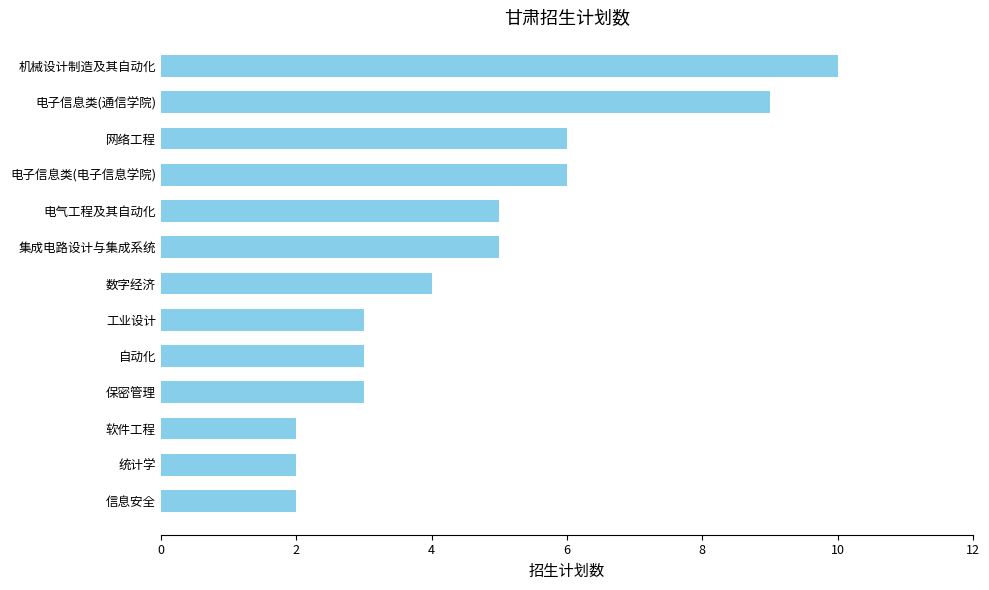

Reading bottom to top, extract all data points from this chart.

信息安全=2	统计学=2	软件工程=2	保密管理=3	自动化=3	工业设计=3	数字经济=4	集成电路设计与集成系统=5	电气工程及其自动化=5	电子信息类(电子信息学院)=6	网络工程=6	电子信息类(通信学院)=9	机械设计制造及其自动化=10